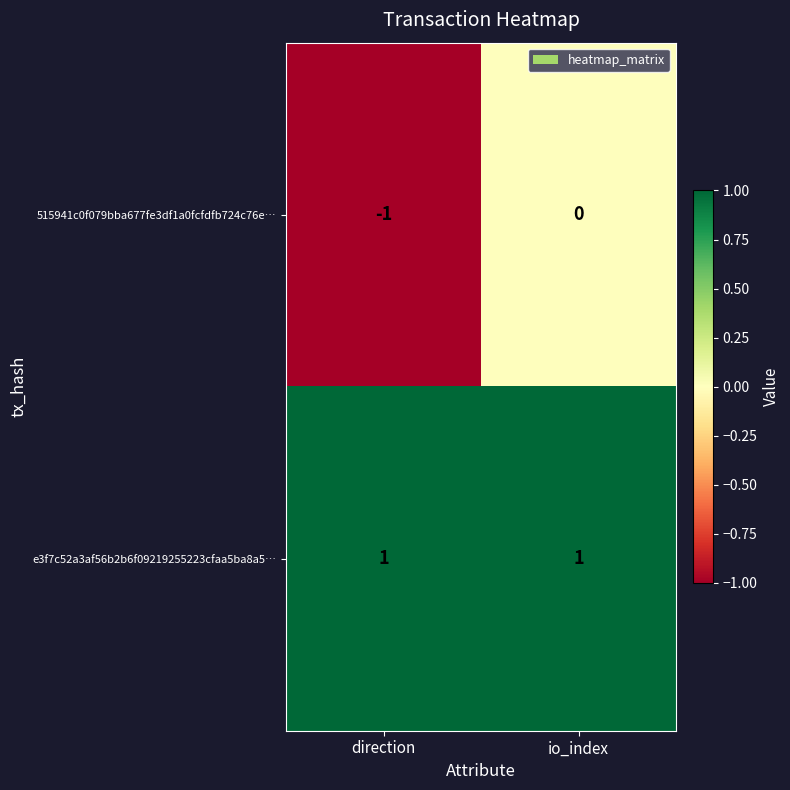

Which series has the largest range (max minus min)?

515941c0f079bba677fe3df1a0fcfdfb724c76e…